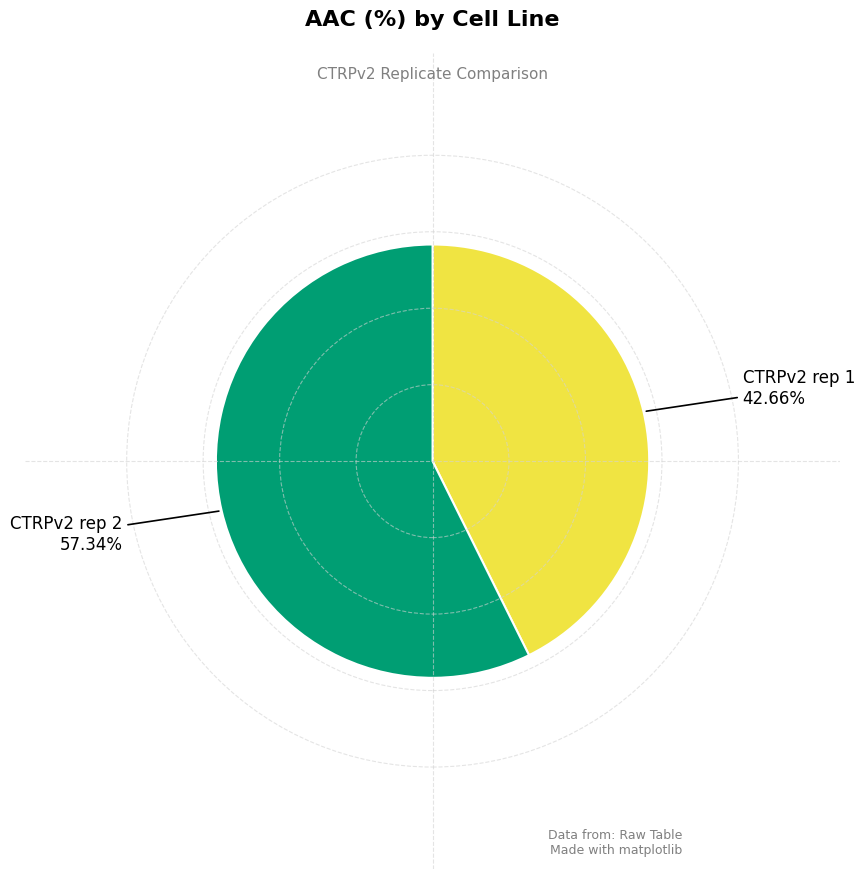

Does any single category account for the majority?

Yes